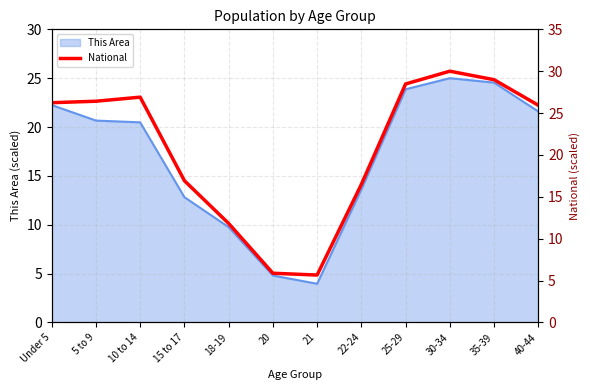

What is the lowest value of the This Area series?

4.0